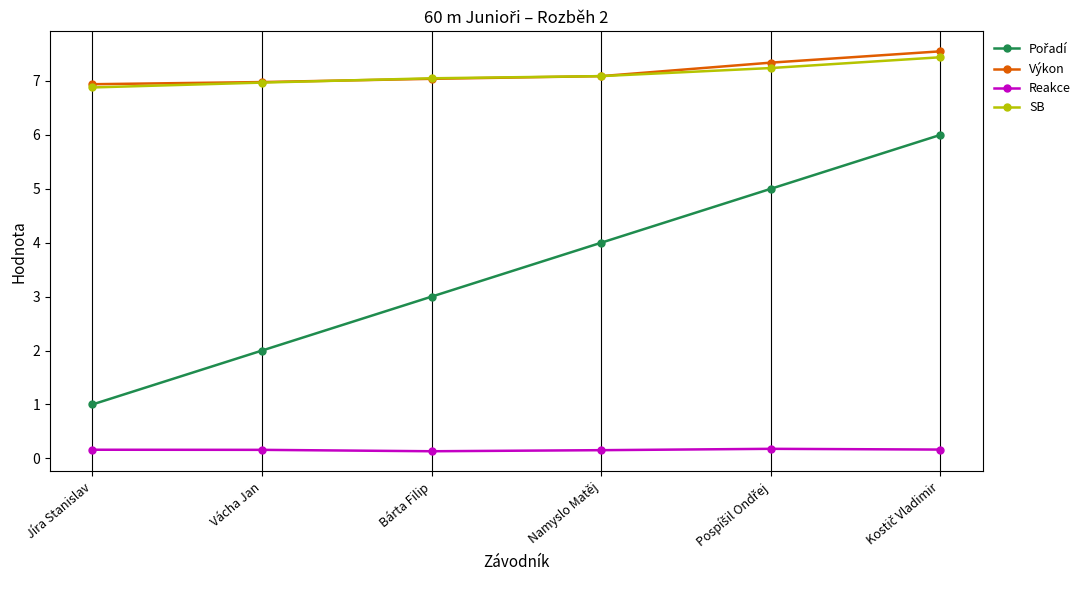

True or false: Reakce and Výkon cross at least once.

False